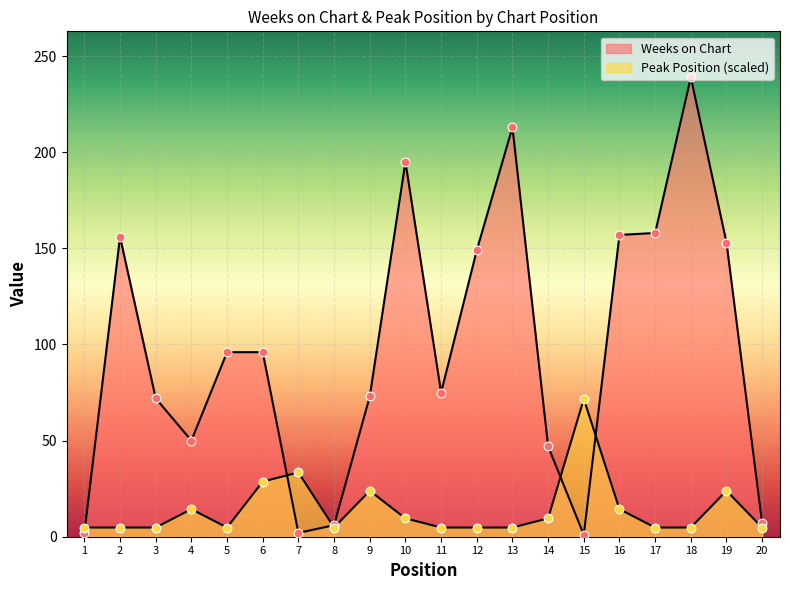

At which category is the sum across all series the highest?

18